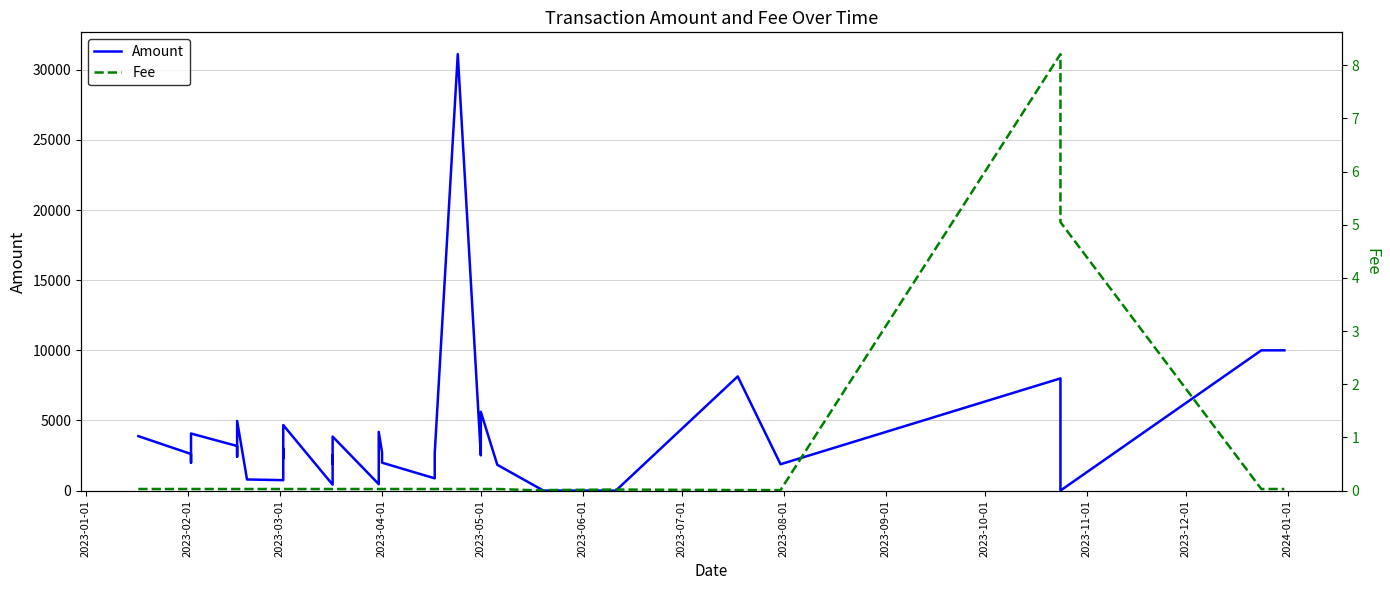

In Fee, how many points are lower than both neighbors (excluding endpoints)?

1